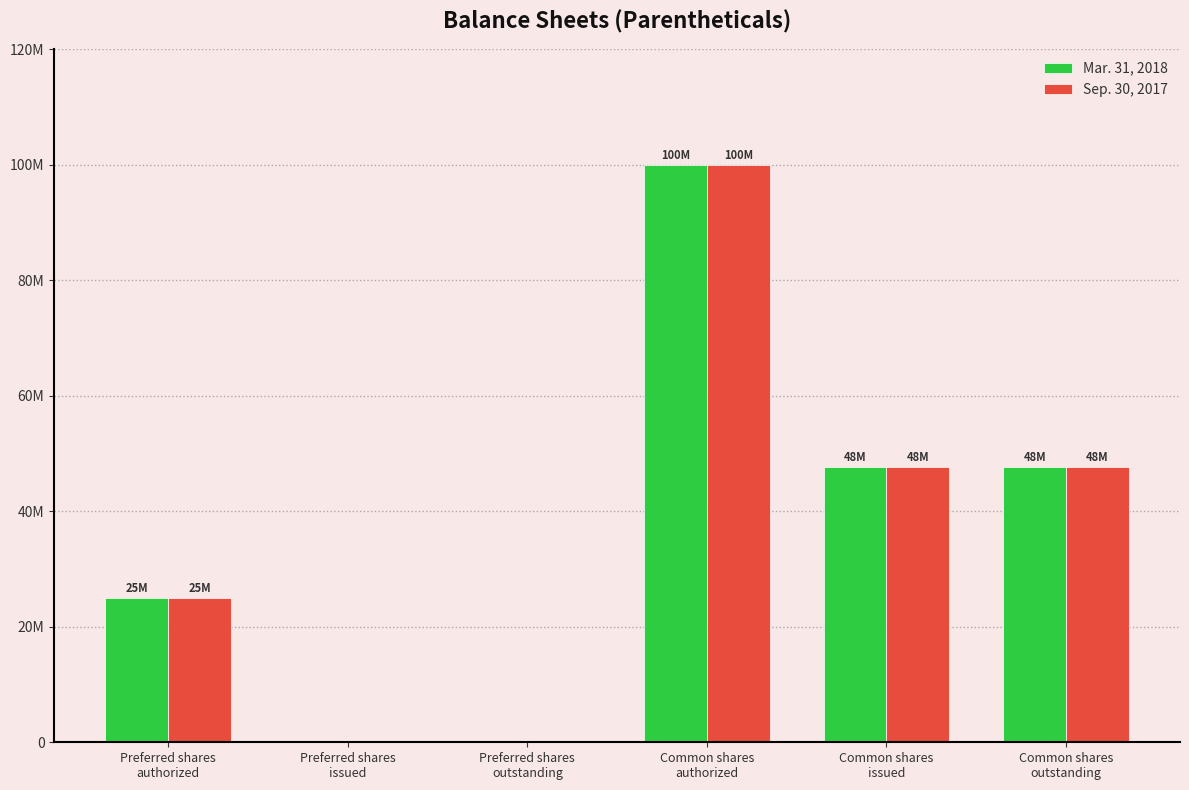

At which category is the sum across all series the highest?

Common shares
authorized